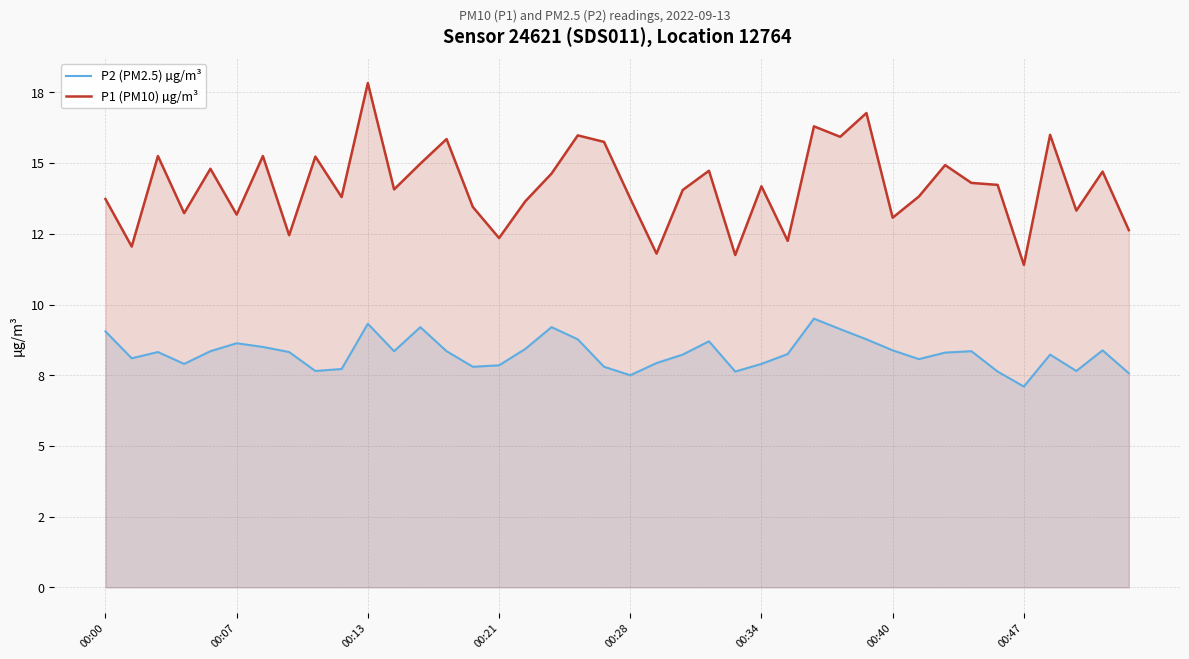

The P2 (PM2.5) µg/m³ series shows 7.8 at 14. True or false?

True